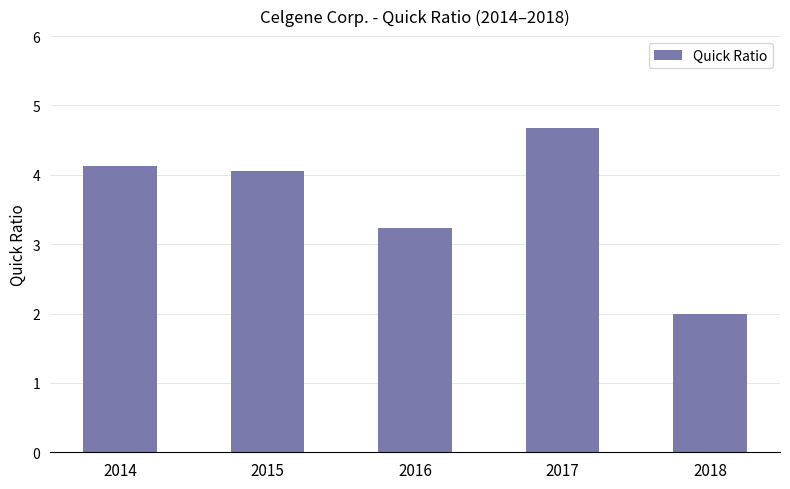

What is the value of the 1st bar from the left?

4.1